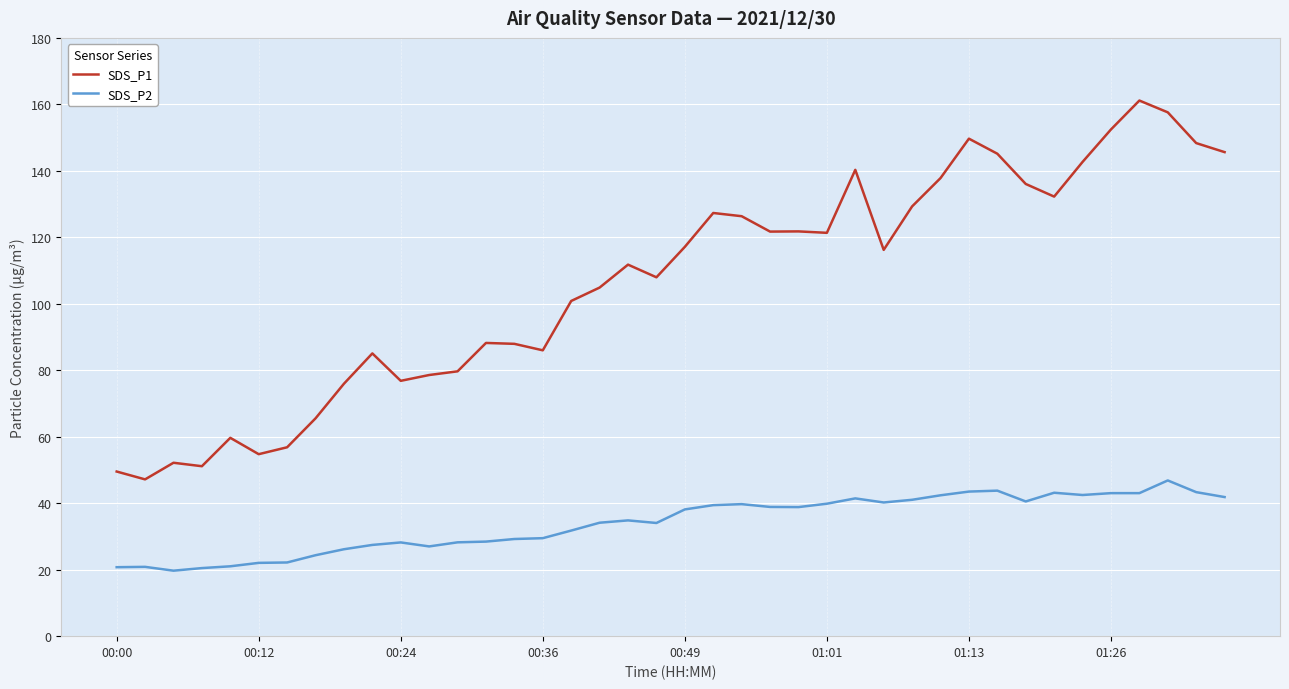

Which series has the largest total across all categories?

SDS_P1